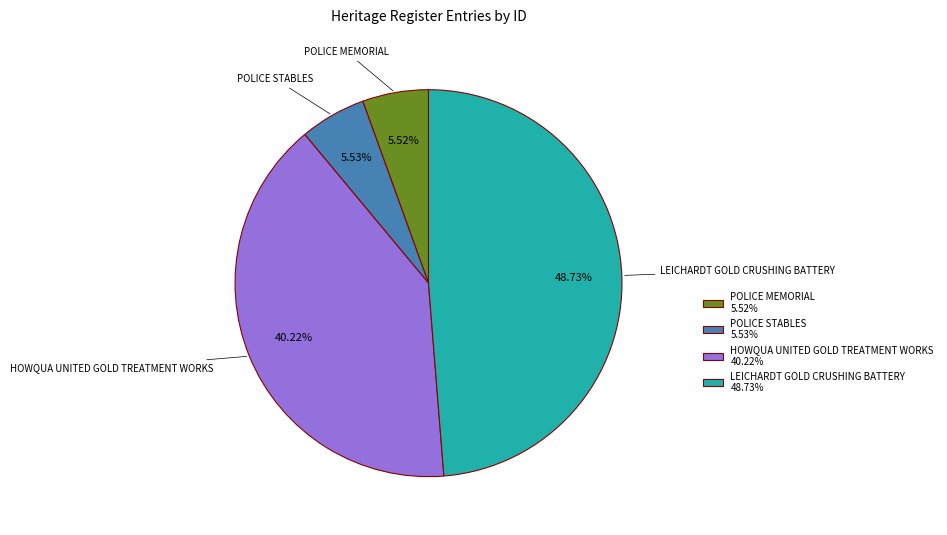

What percentage is the POLICE STABLES slice, to the nearest percent?

6%